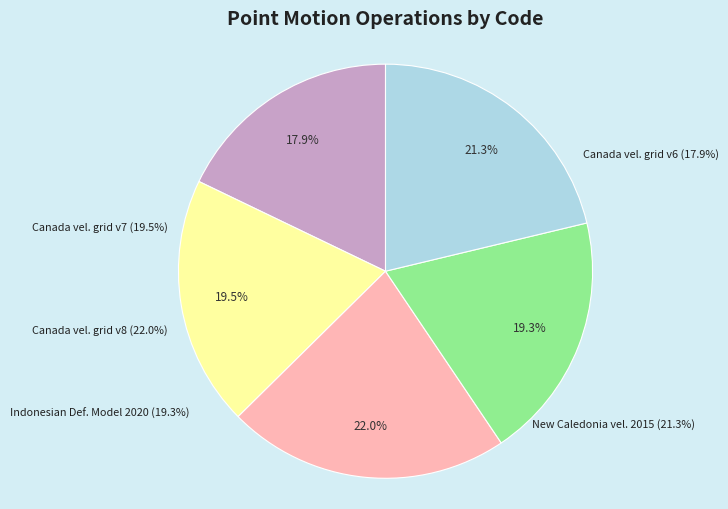

What is the change in value from Canada velocity grid v6 to Indonesian Deformation Model 2020?

+699